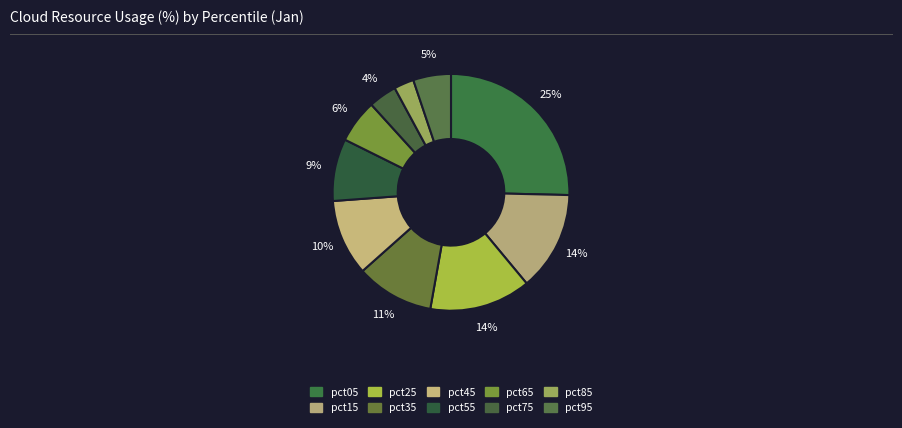

Combined, do pct85 and pct75 account for over 50%?

No